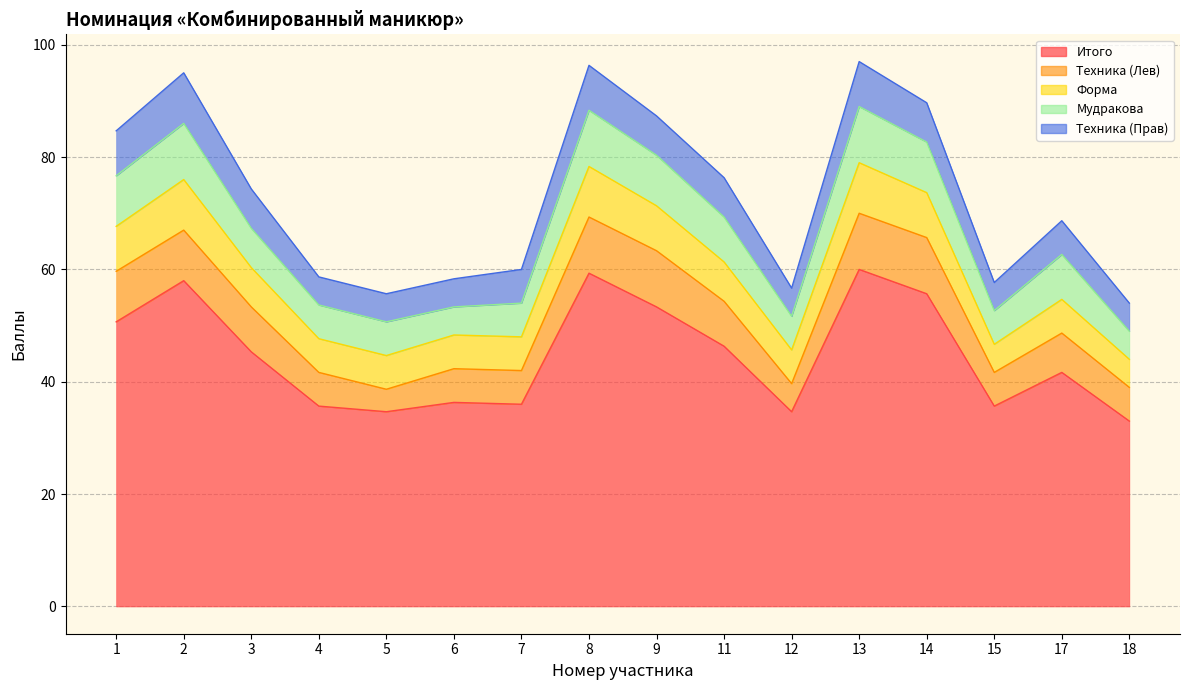

What is the total value across all series at 8?

96.3